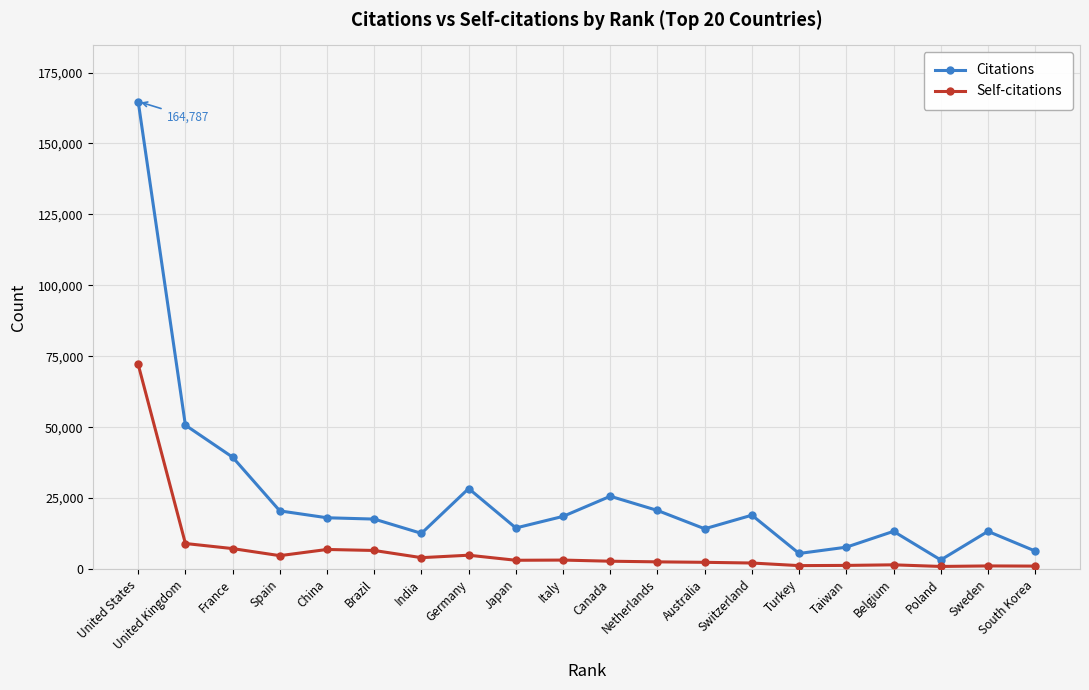

What is the highest value of the Citations series?

164787